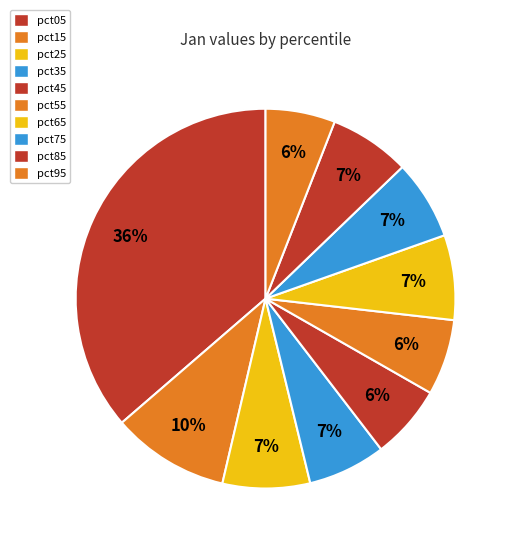

How many segments does this pie chart have?

10